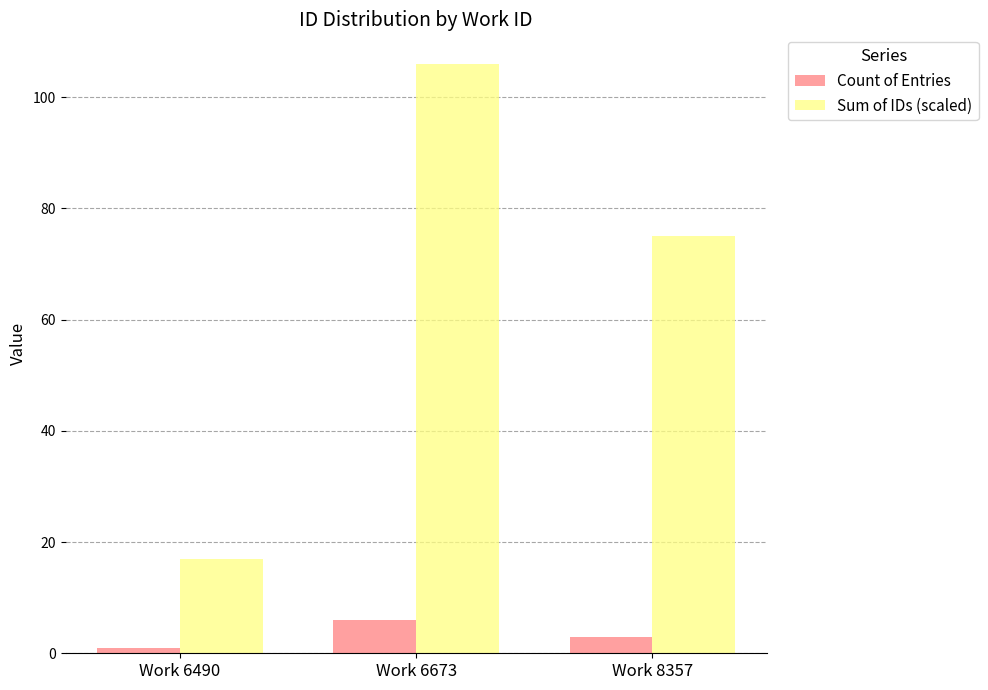

Reading left to right, transcribe all the data shown in this chart.

Count of Entries: 1	6	3
Sum of IDs (scaled): 17	106	75